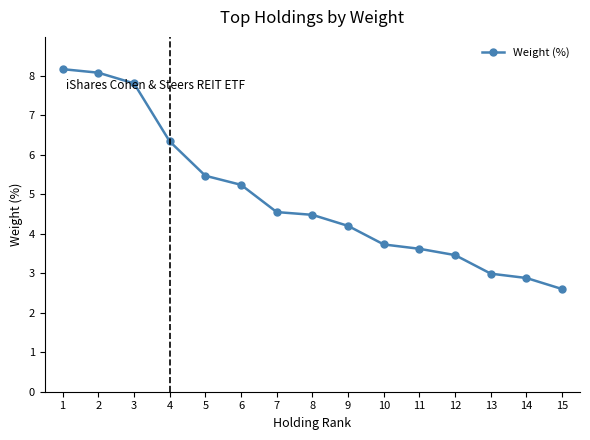

What is the difference between the second highest and minimum values?

5.5